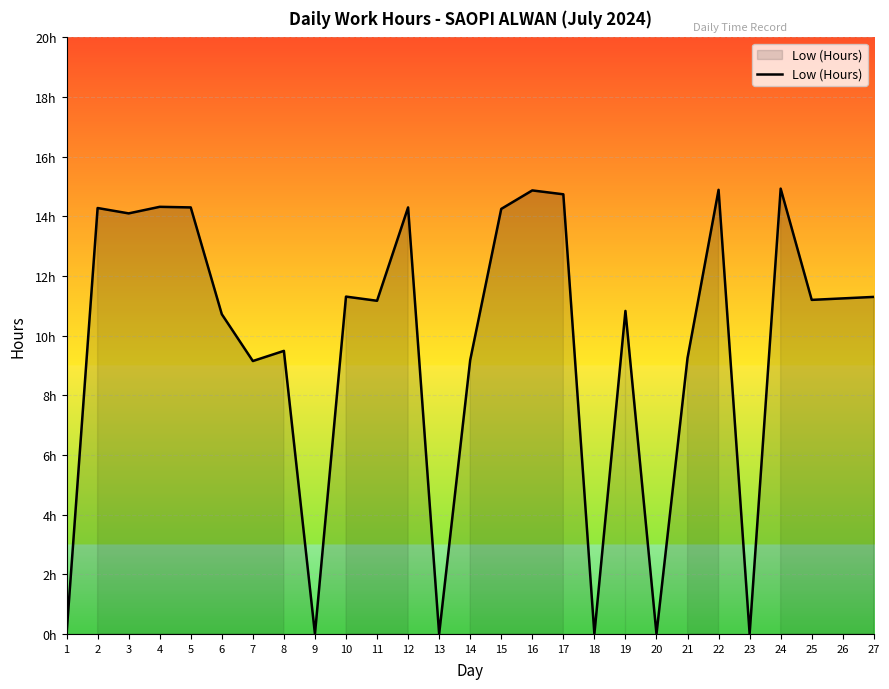

What is the ratio of the value at 15 to the value at 10?

1.3